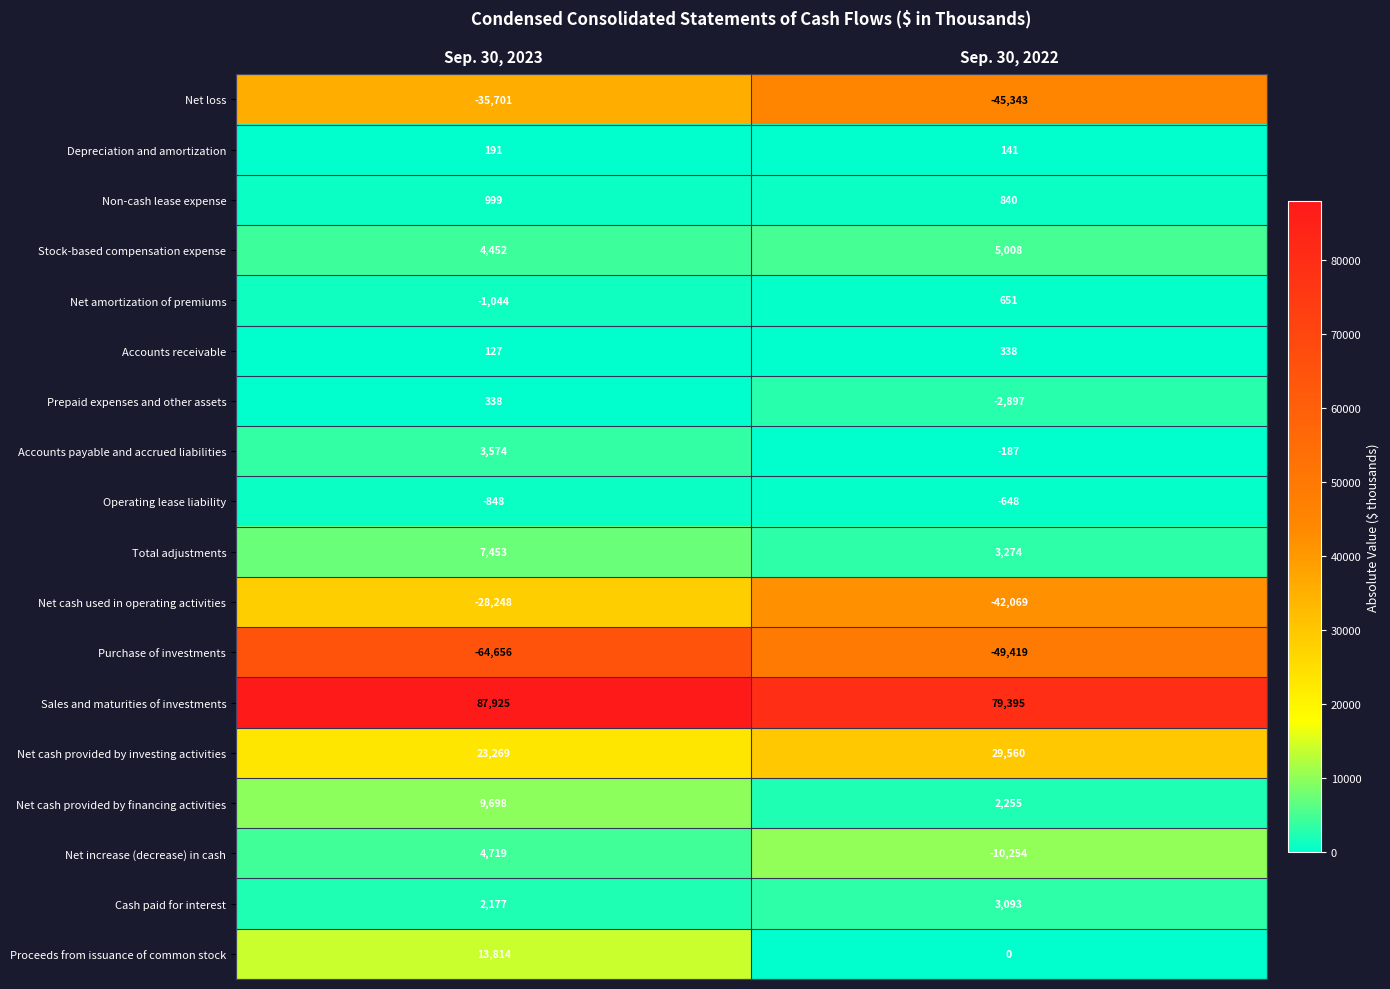

Where is Net cash used in operating activities nearest to the value -35158?

Sep. 30, 2023